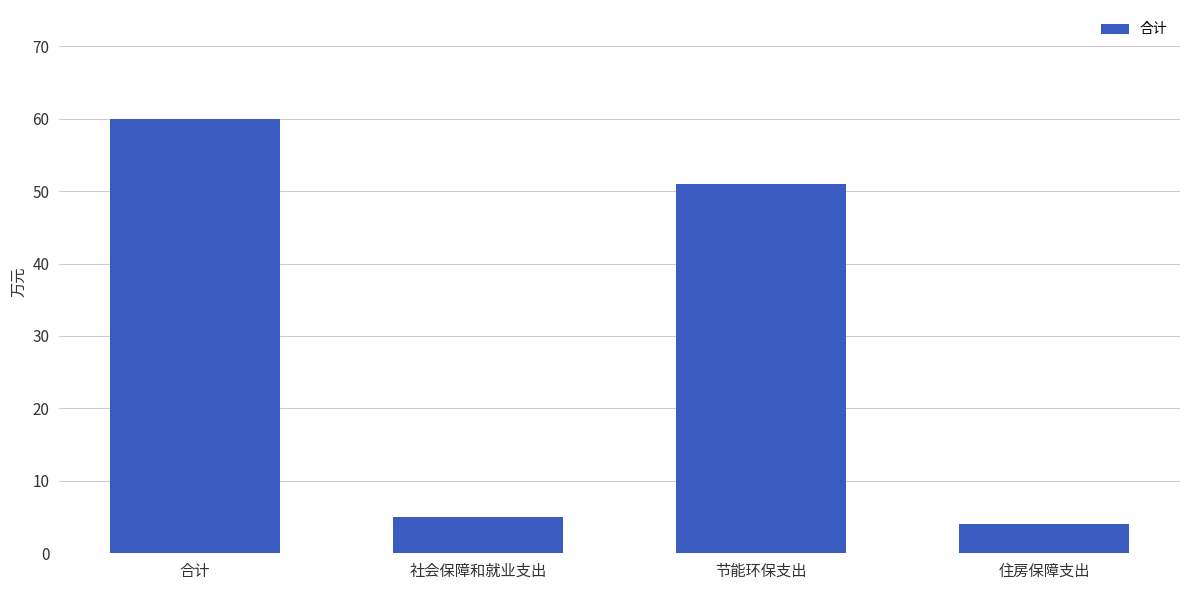

Where does the data first go above 51?

合计